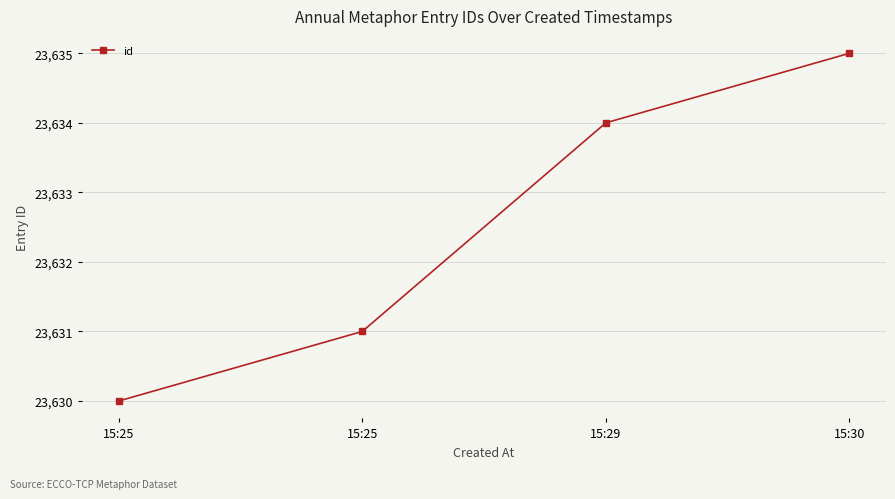

Is this an area chart (filled region under the line)?

No